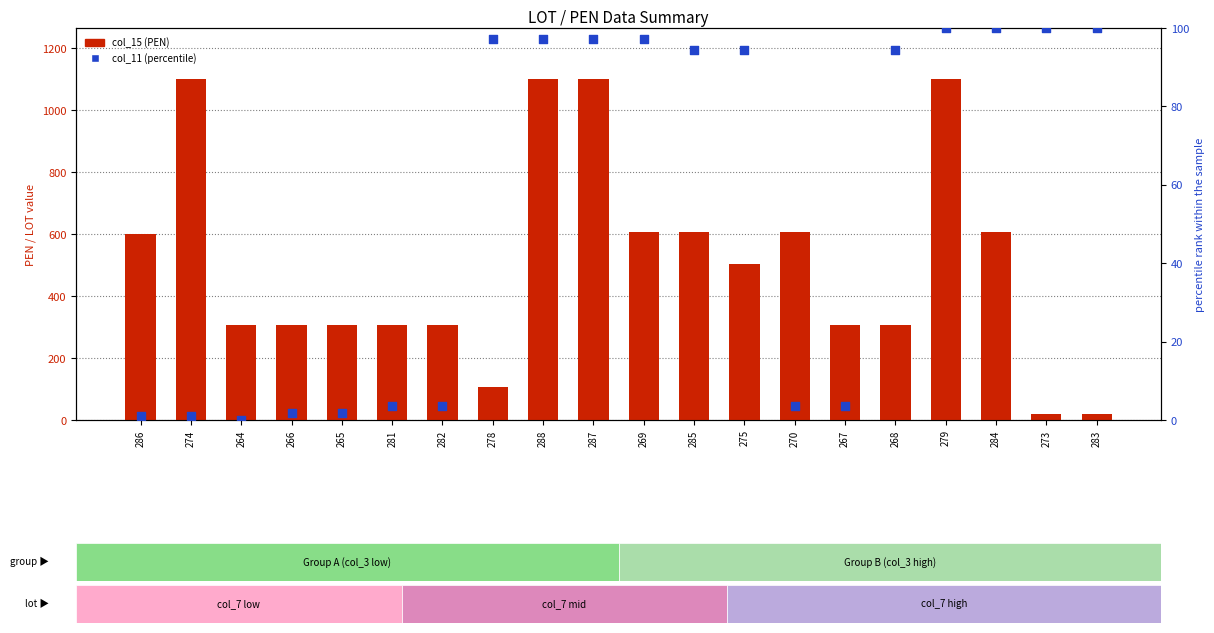

Which series contains the highest Y value?

col_15 (PEN)